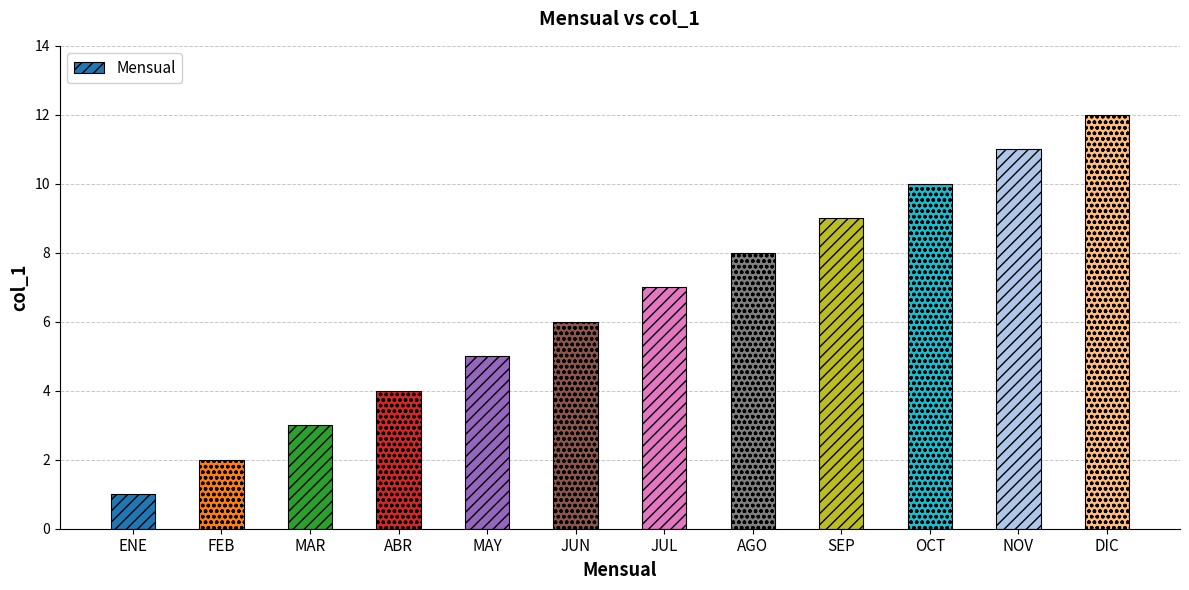

True or false: the data shows 12 at DIC.

True